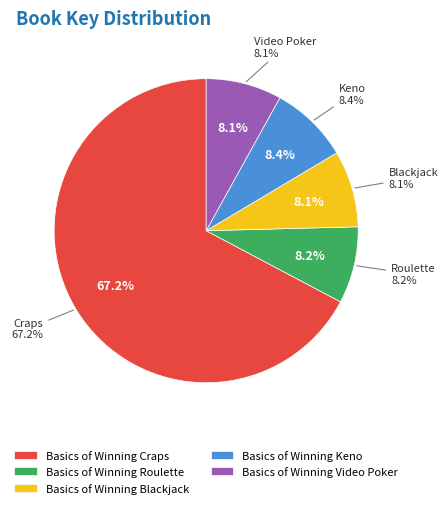

Which slice represents more than half of the pie?

Basics of Winning Craps